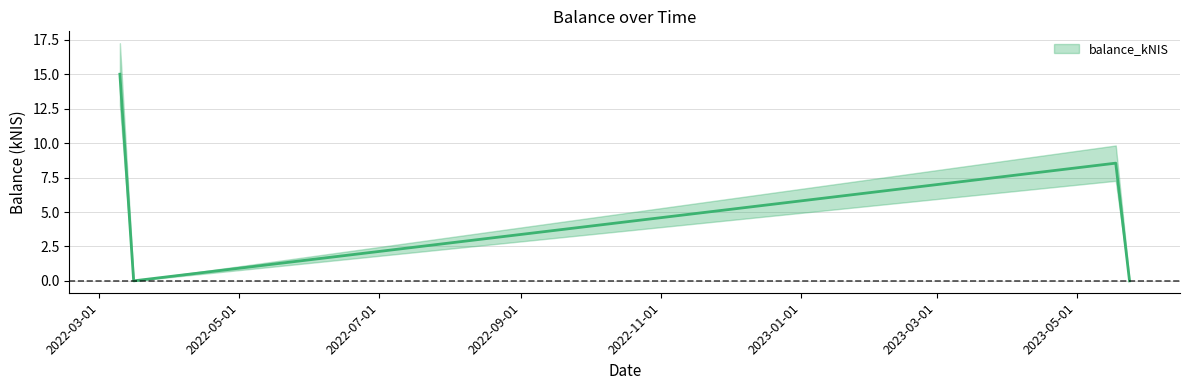

What is the sum of the values at 2023-05-18 and 2022-03-10?

23.6